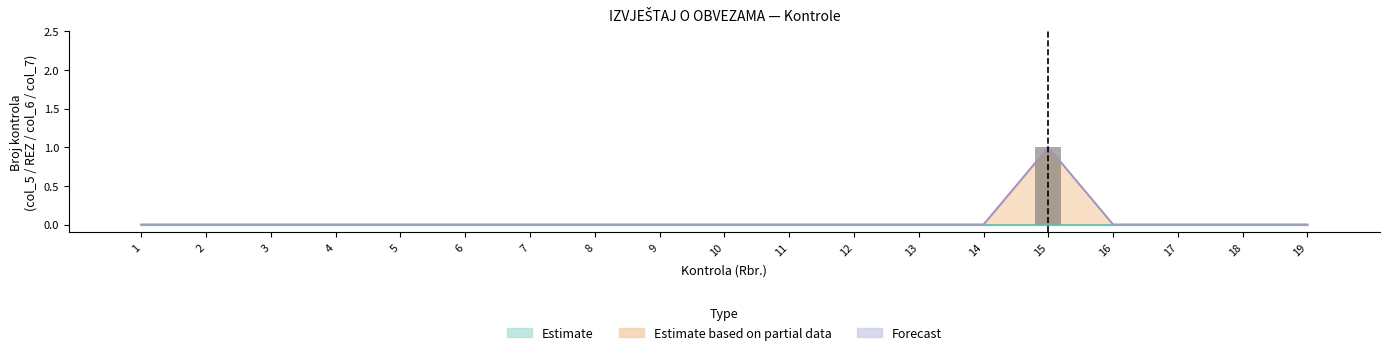

Rank the categories by value from highest to lowest.

15, 1, 2, 3, 4, 5, 6, 7, 8, 9, 10, 11, 12, 13, 14, 16, 17, 18, 19